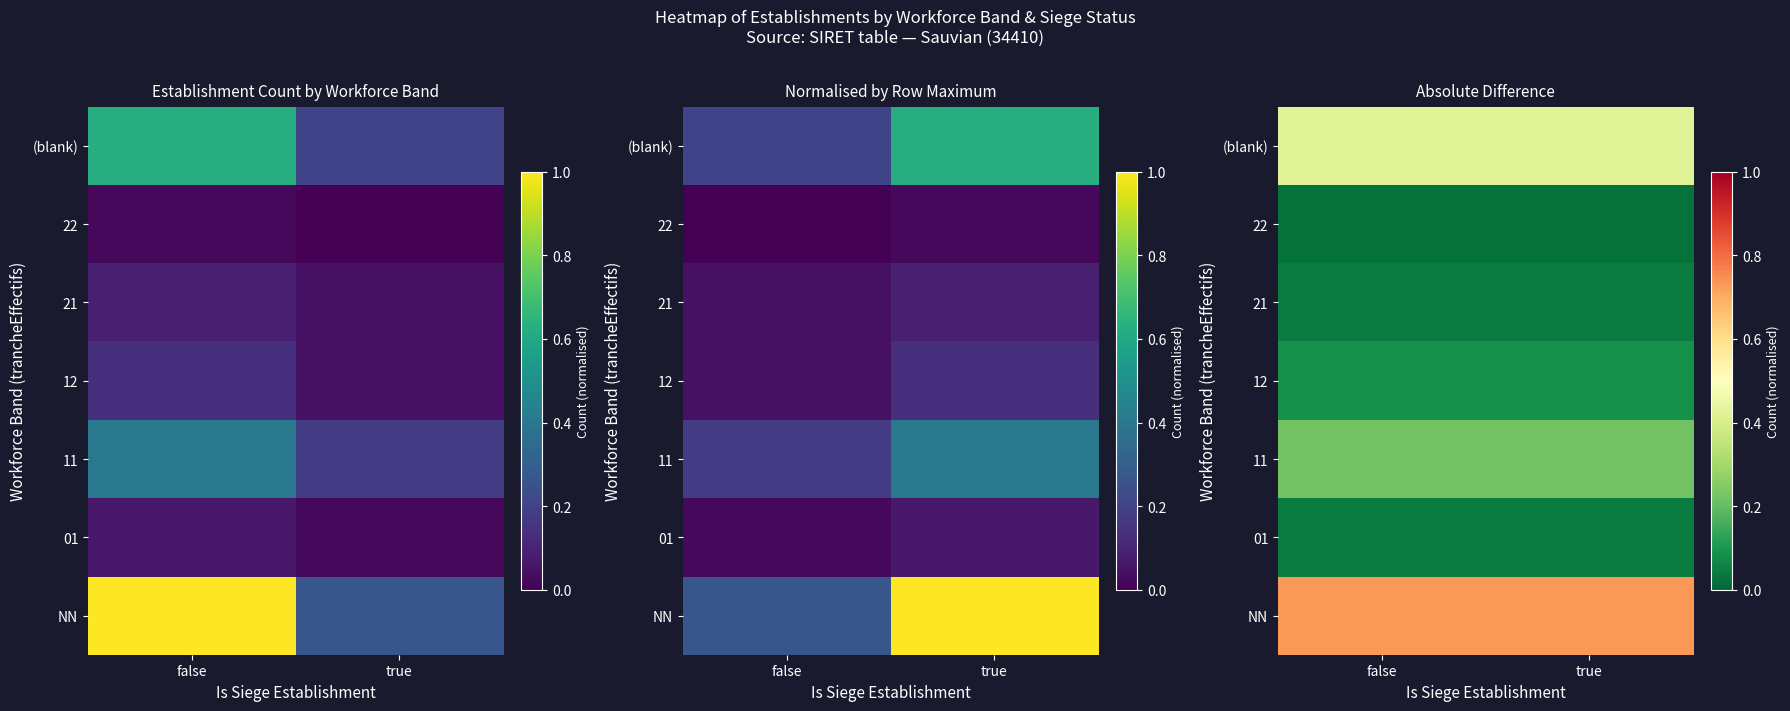

Which has a higher value, true or false?

true